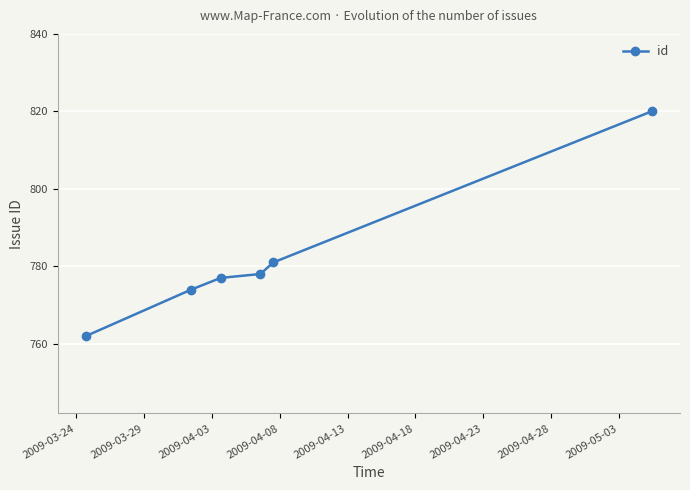

How many categories are shown in the chart?

6